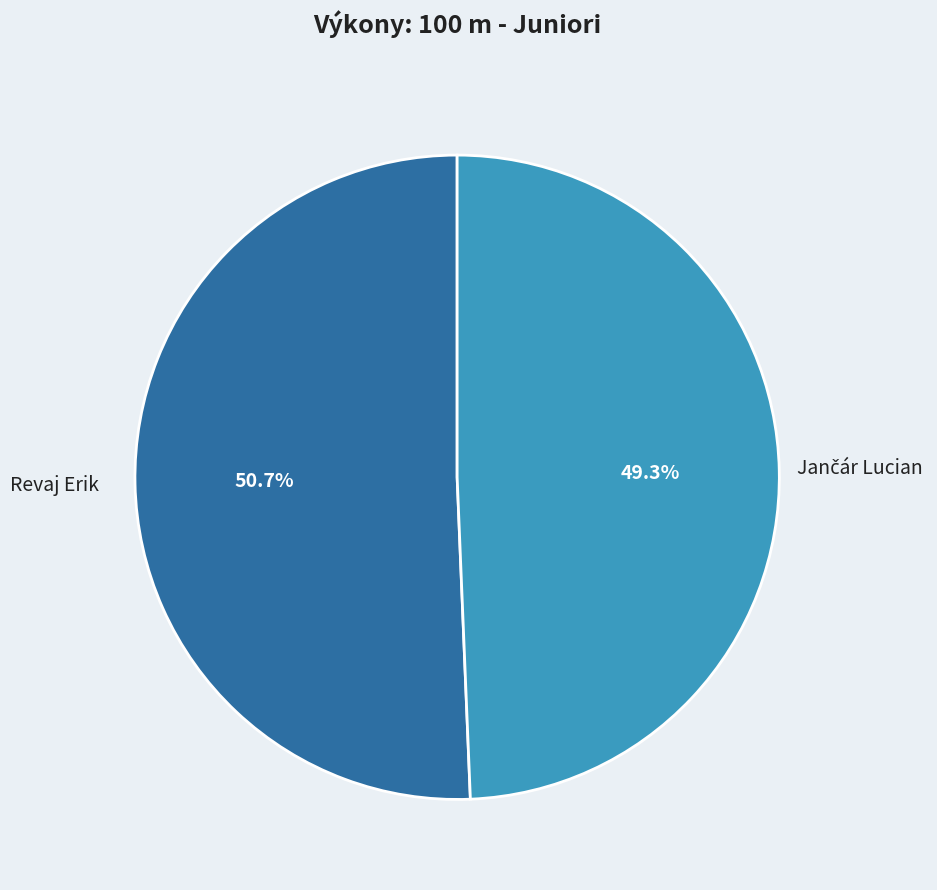

What percentage is NOT represented by Revaj Erik?

49.3%